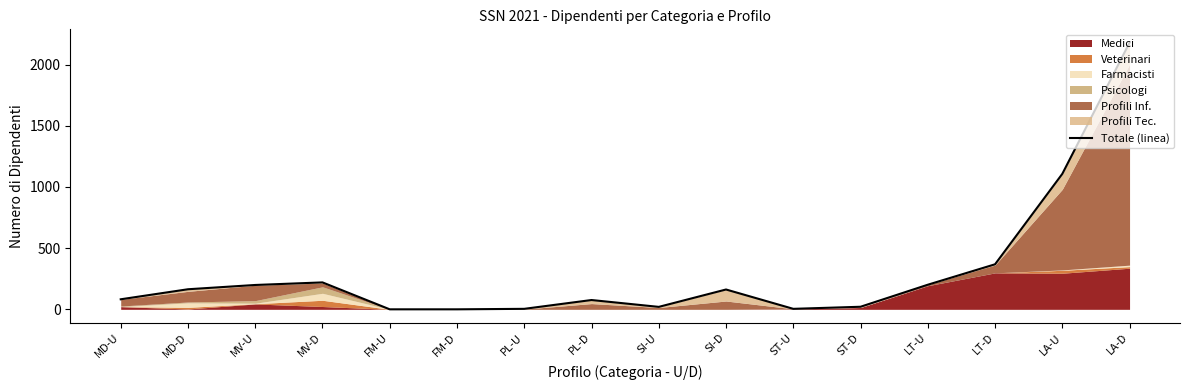

What is the ratio of the value at LT-D to the value at LT-U?

1.8